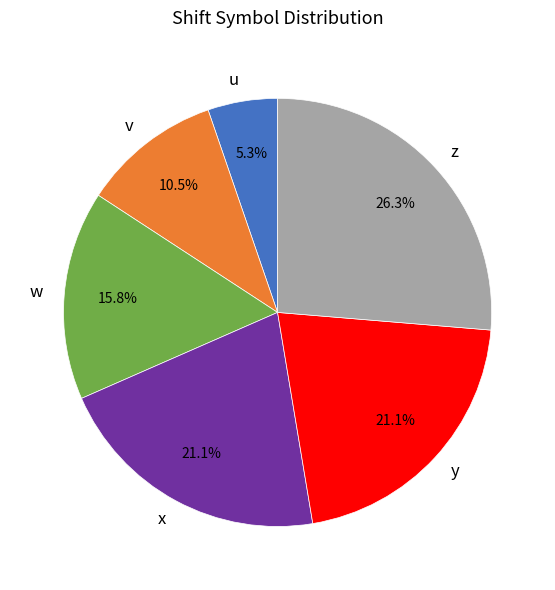

How much of the chart is everything except u?

94.7%